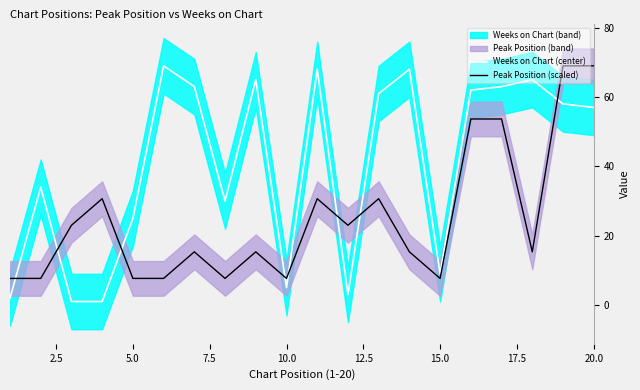

What is the maximum value for Weeks on Chart (center)?

69.0